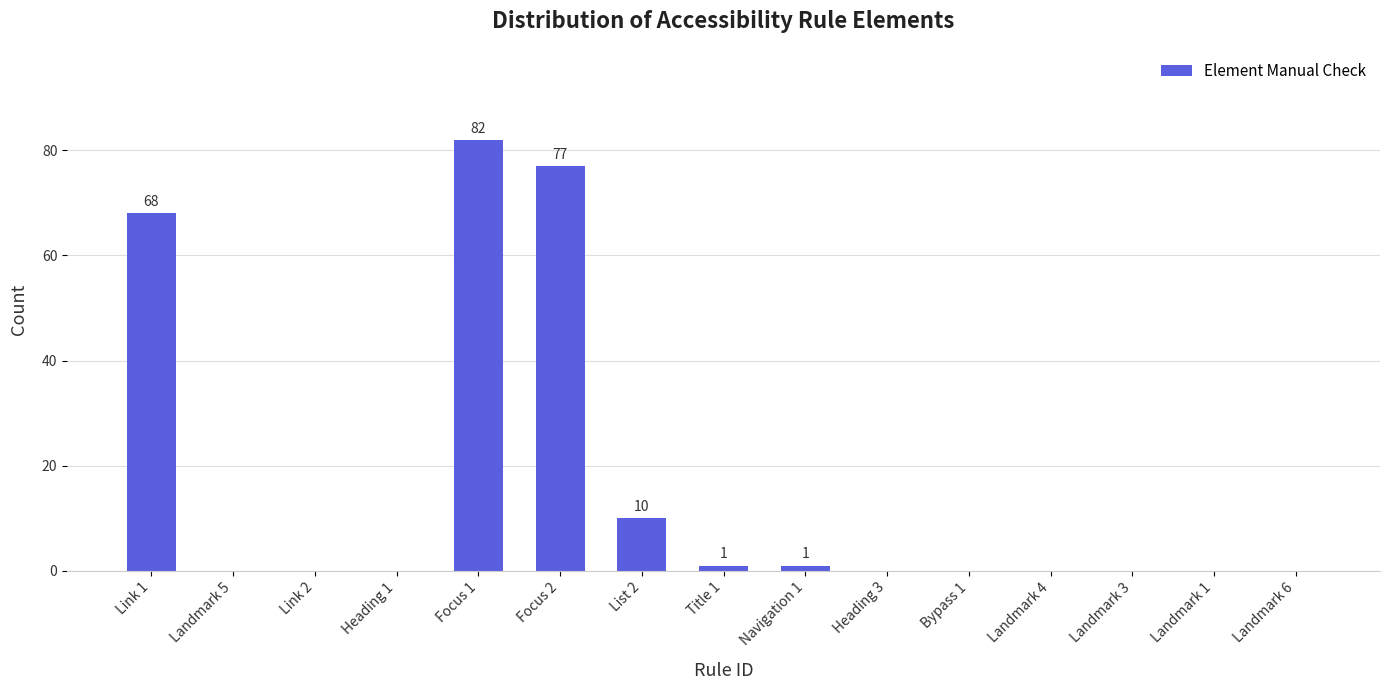

Which category has the highest value across all series?

Focus 1